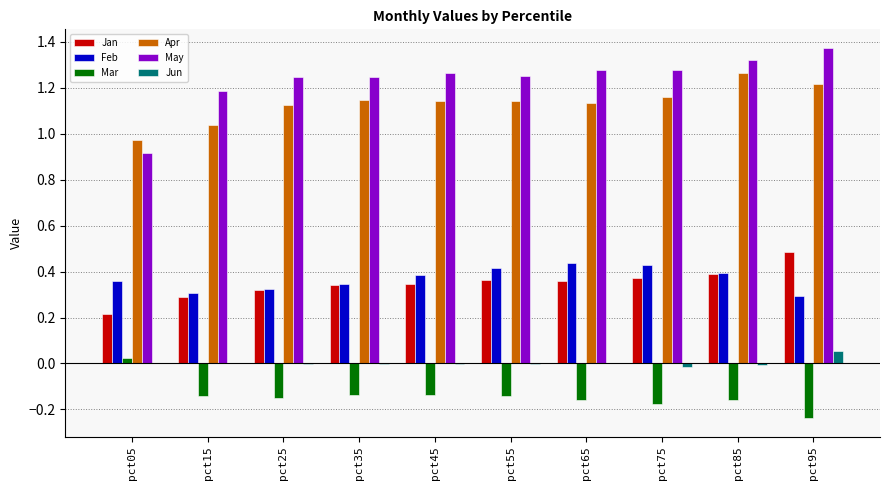

At which label does Jun reach its peak?

pct95